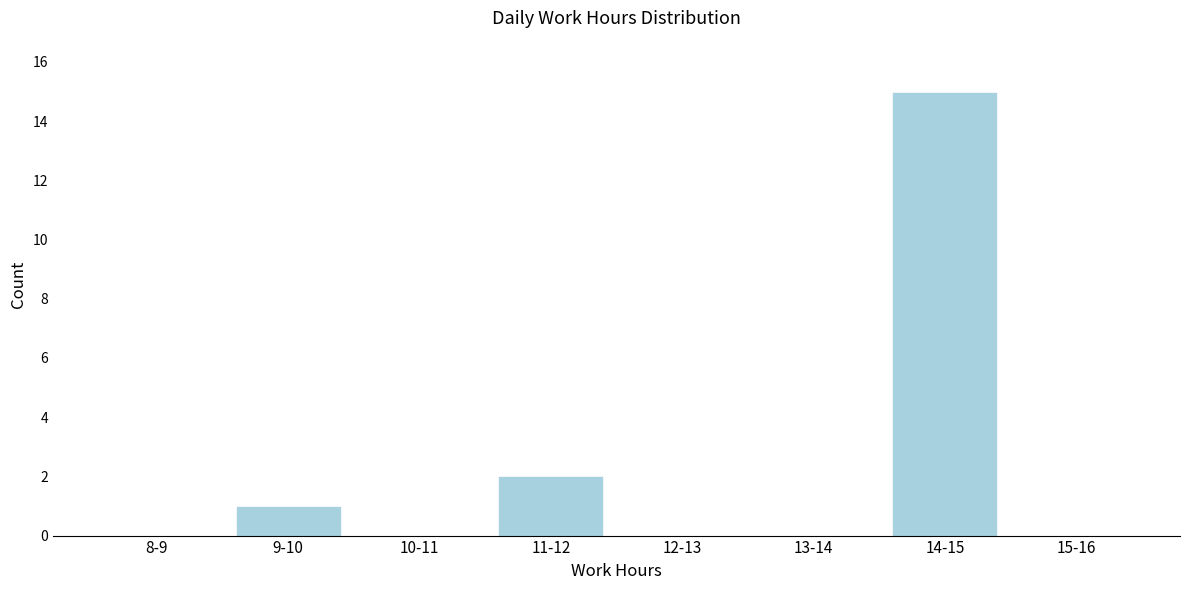

Reading left to right, transcribe all the data shown in this chart.

8-9=0	9-10=1	10-11=0	11-12=2	12-13=0	13-14=0	14-15=15	15-16=0